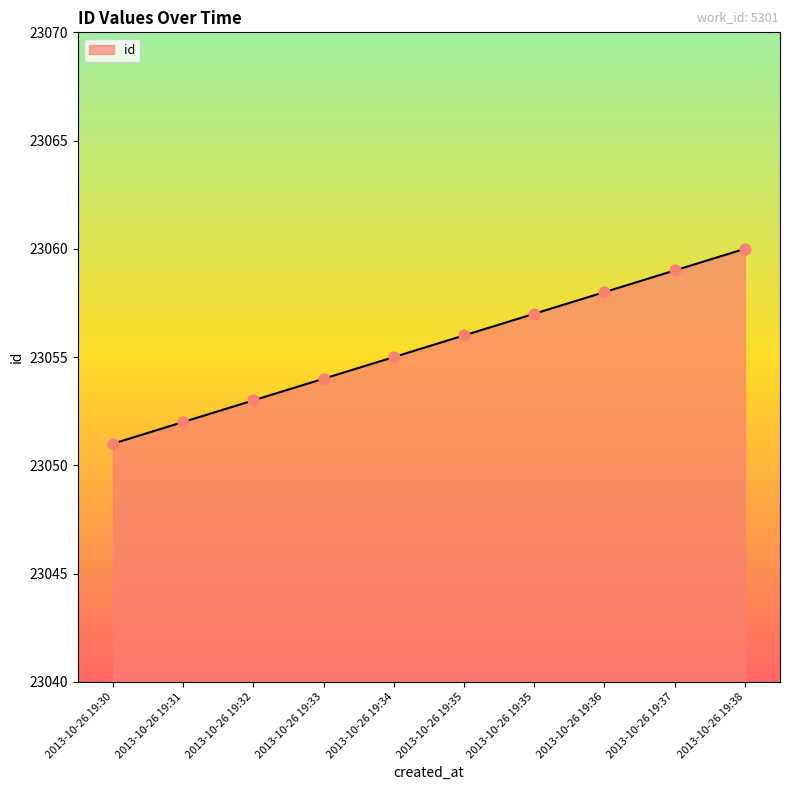

Is this an area chart (filled region under the line)?

Yes